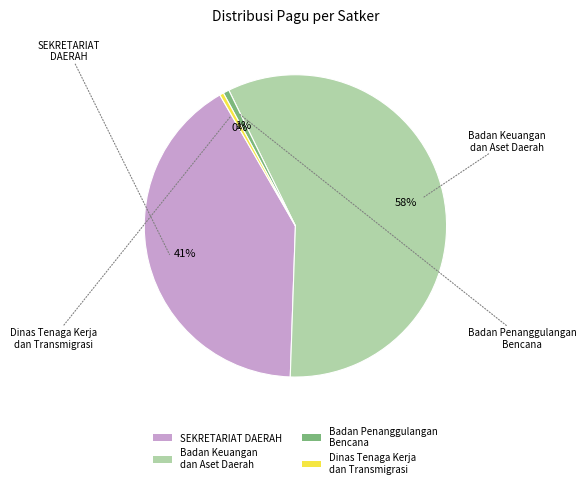

To the nearest percent, what is the average slice percentage?

25%